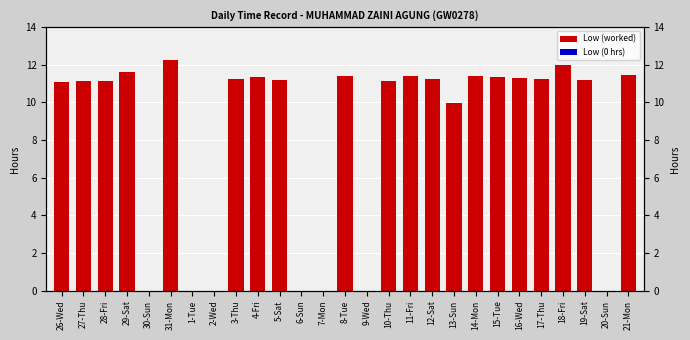

Which category has the lowest value across all series?

30-Sun